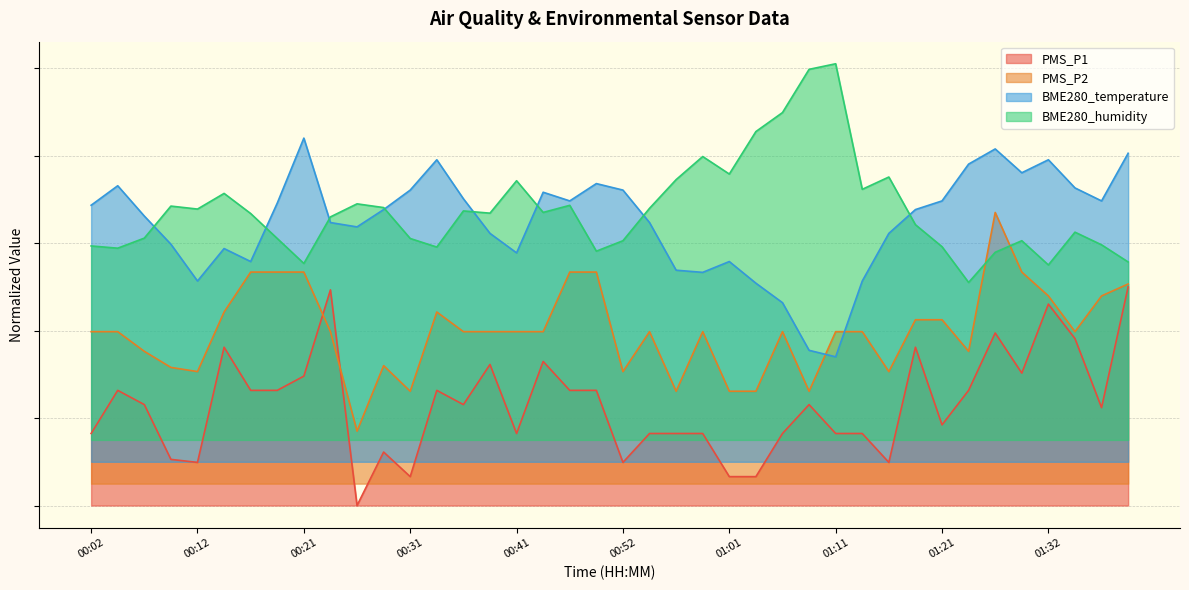

What are all the series names shown in the legend?

PMS_P1, PMS_P2, BME280_temperature, BME280_humidity